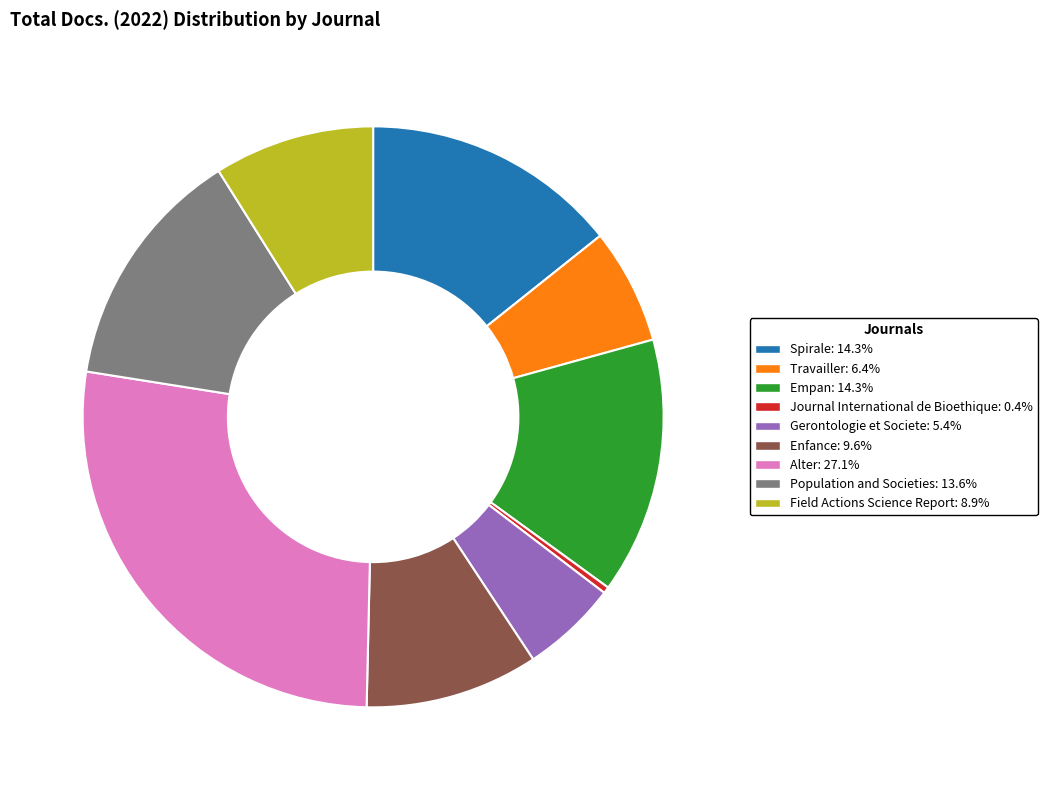

The Empan slice represents 1% of the pie. True or false?

False